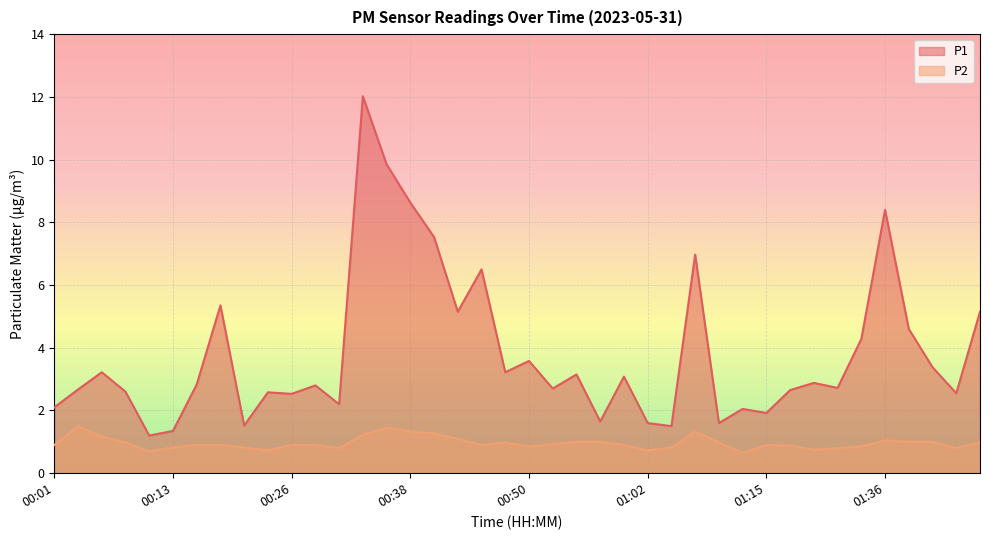

Reading left to right, what are all the values shown in this chart?

P1: 2.1	2.7	3.2	2.6	1.2	1.4	2.8	5.3	1.5	2.6	2.5	2.8	2.2	12.0	9.8	8.6	7.5	5.2	6.5	3.2	3.6	2.7	3.1	1.6	3.1	1.6	1.5	7.0	1.6	2.0	1.9	2.6	2.9	2.7	4.3	8.4	4.6	3.4	2.5	5.2
P2: 0.9	1.5	1.2	1.0	0.7	0.8	0.9	0.9	0.8	0.7	0.9	0.9	0.8	1.2	1.4	1.3	1.3	1.1	0.9	1.0	0.8	0.9	1.0	1.0	0.9	0.7	0.8	1.3	1.0	0.7	0.9	0.9	0.8	0.8	0.8	1.1	1.0	1.0	0.8	1.0